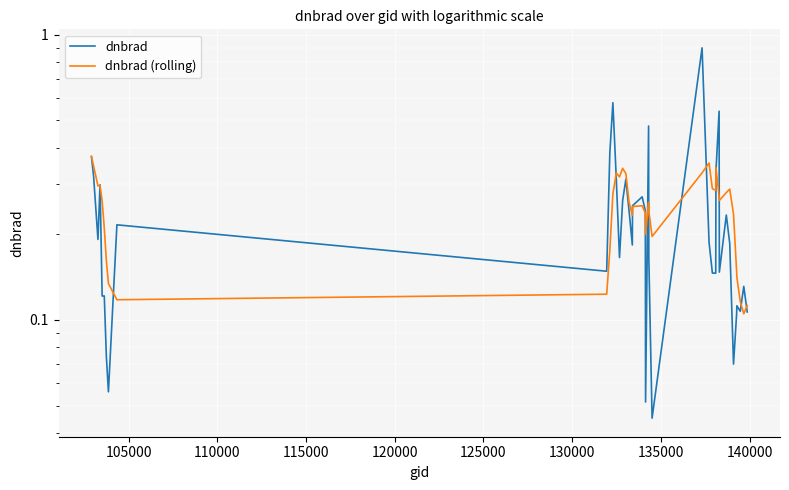

List the series in order of their overall mean, highest first.

dnbrad (rolling), dnbrad